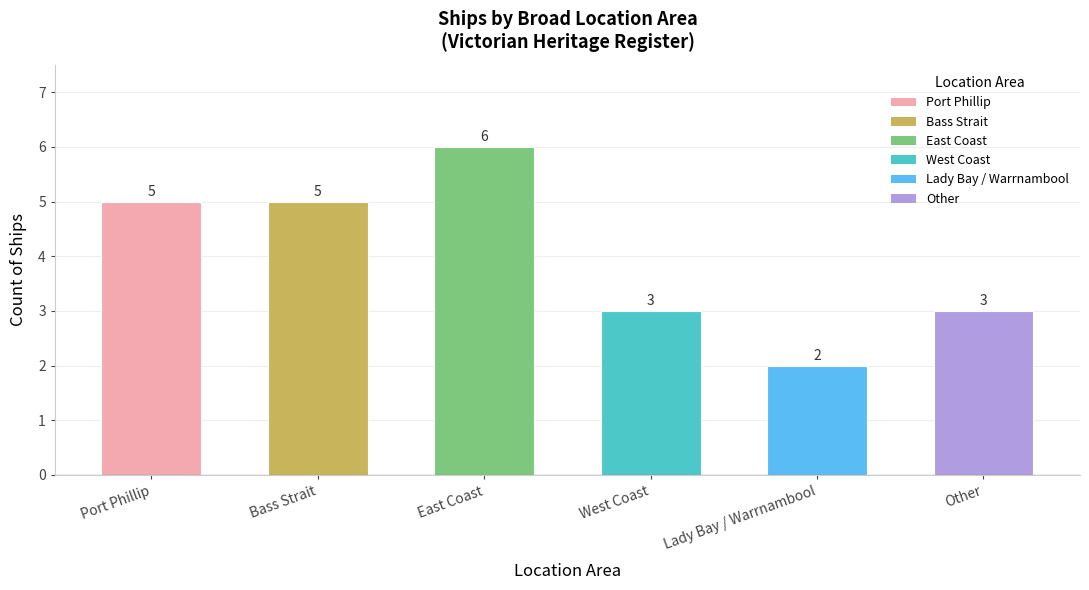

Approximately how many times larger is the value at Lady Bay / Warrnambool compared to East Coast?

0.3